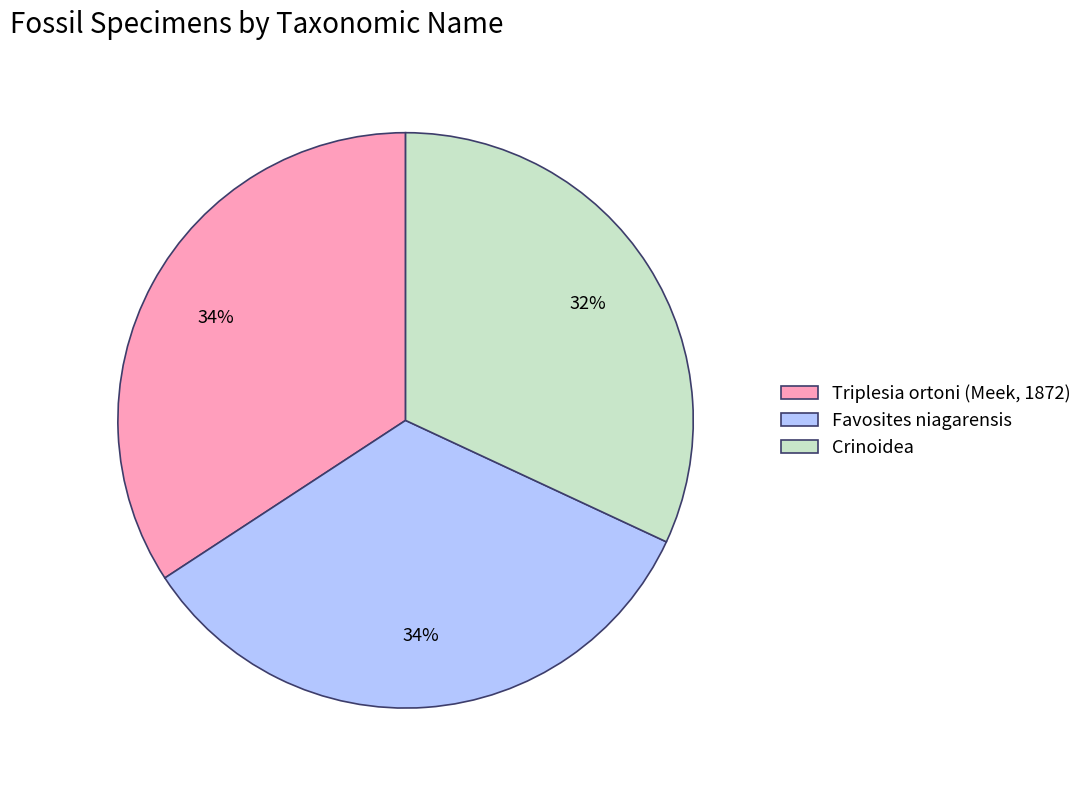

To the nearest percent, what is the difference between the largest and smallest slice percentages?

2%